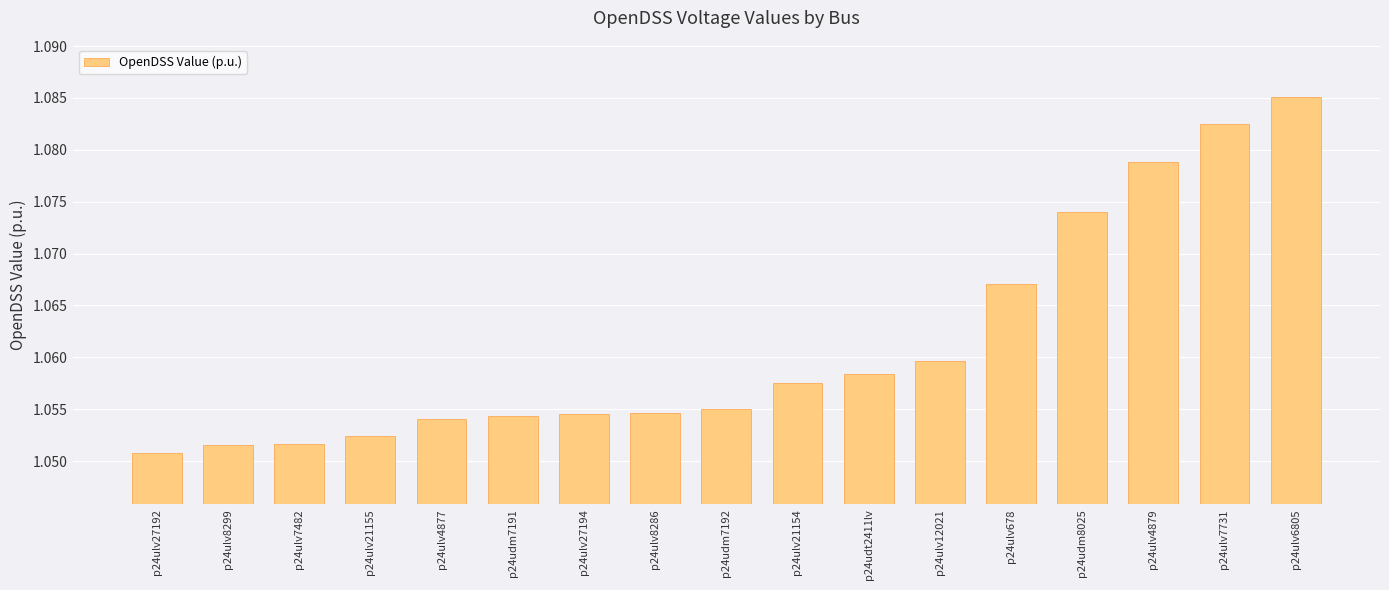

What position from the left is p24ulv4879?

15